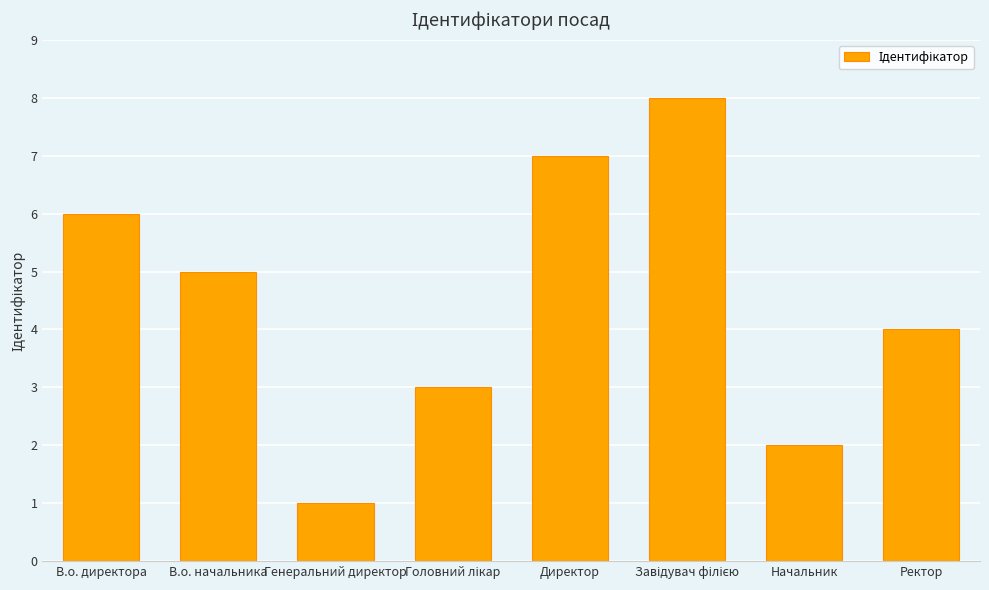

What is the value of the 3rd bar from the left?

1